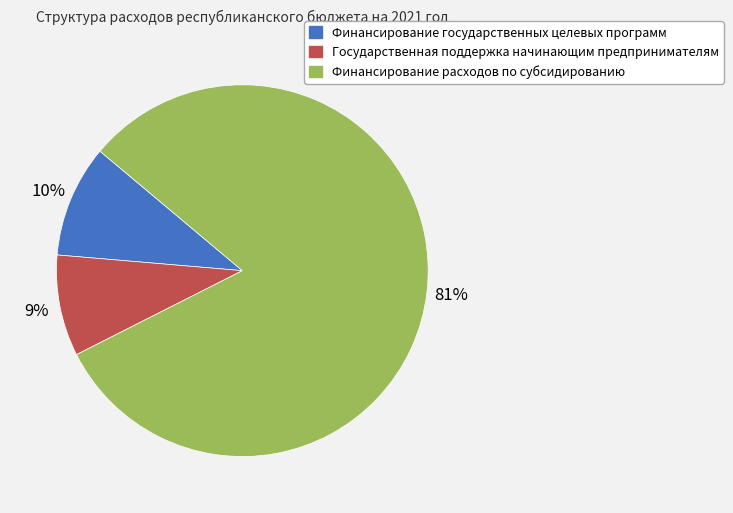

What is the majority slice?

Финансирование расходов по субсидированию